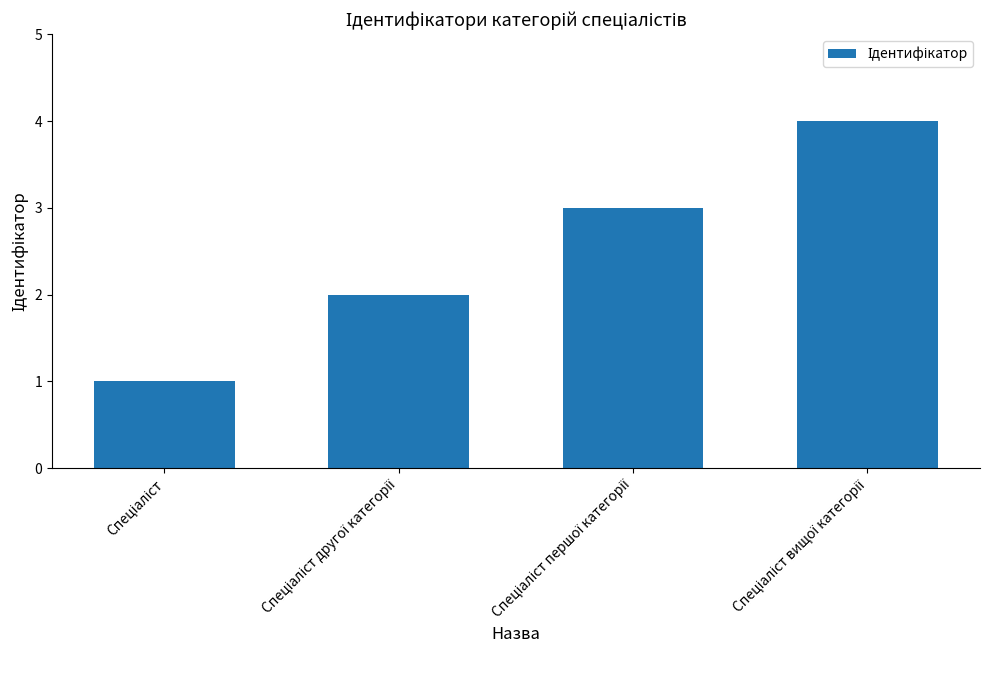

What is the difference between the maximum and second lowest values?

2